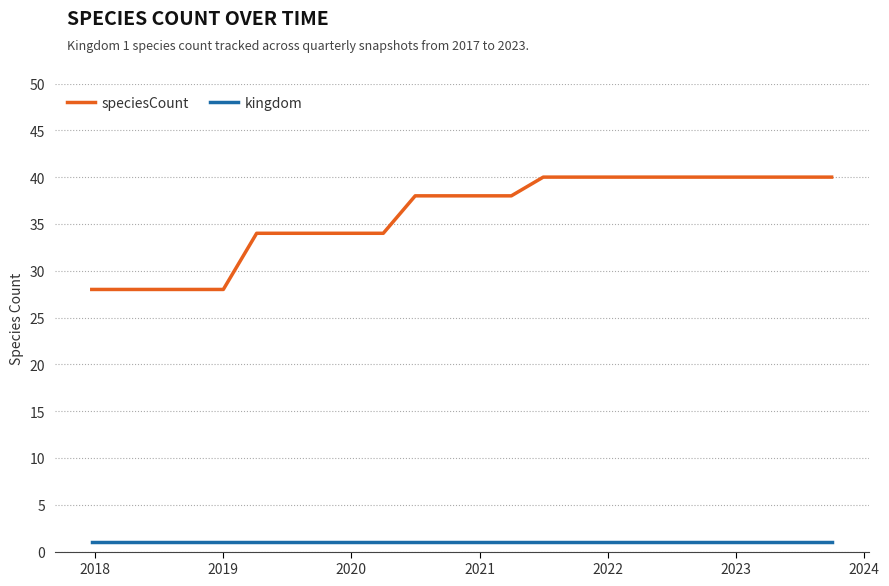

What is the minimum value for speciesCount?

28